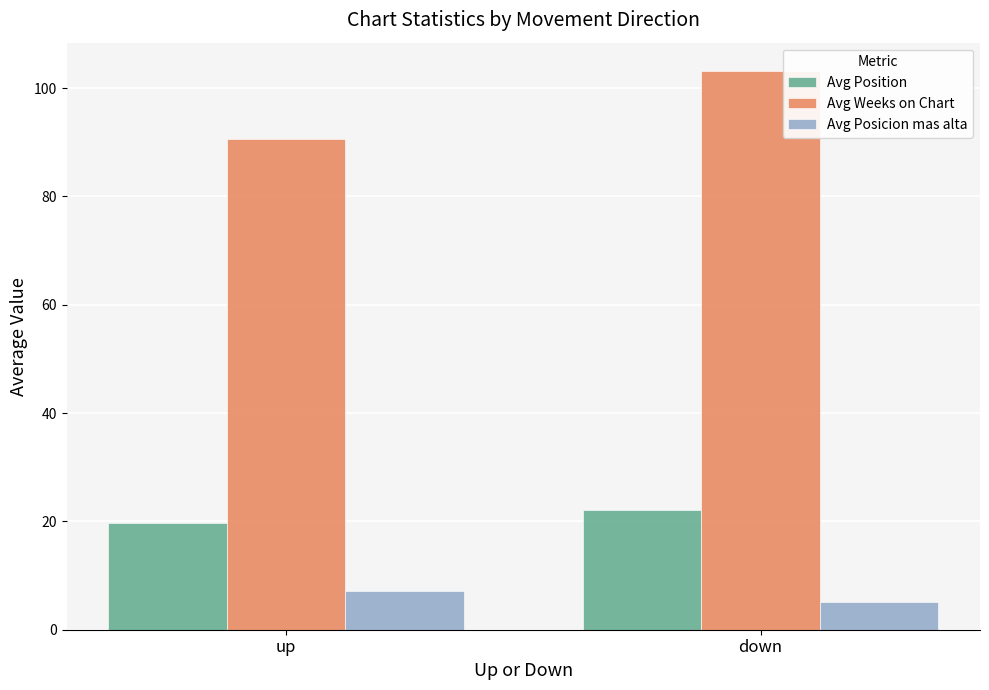

Which series has the largest total across all categories?

Avg Weeks on Chart